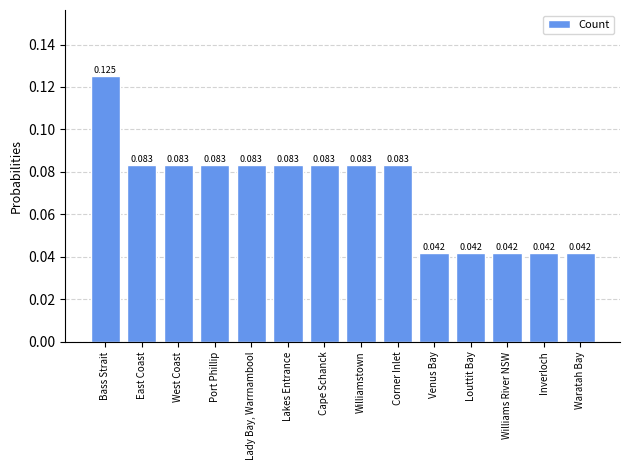

Which category has the highest value across all series?

Bass Strait